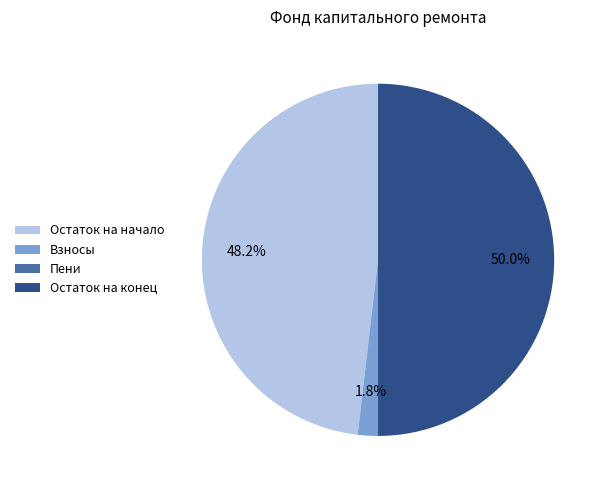

What is the largest slice in the pie chart?

Остаток на конец